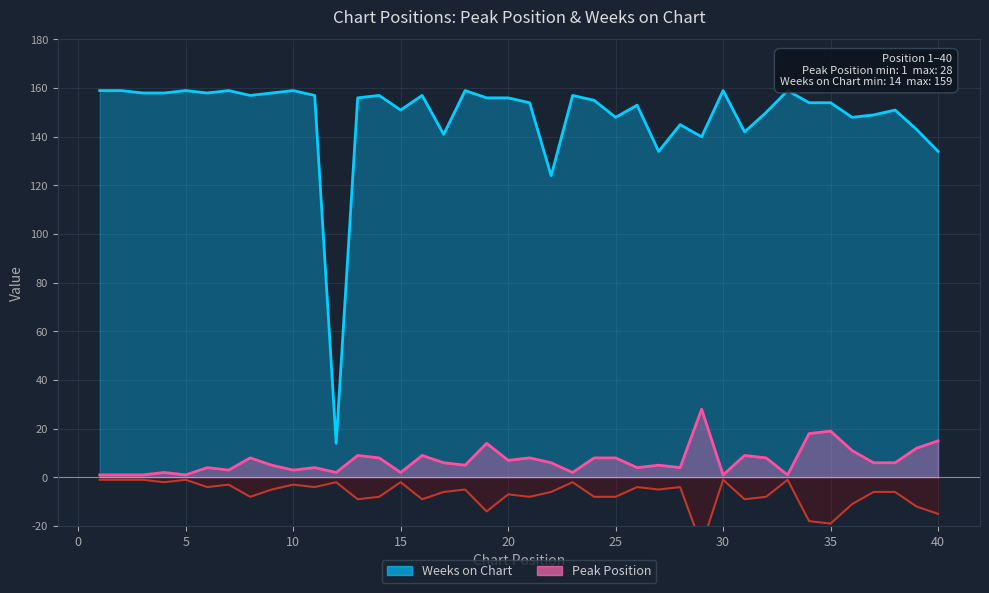

What is the maximum value for Weeks on Chart?

159